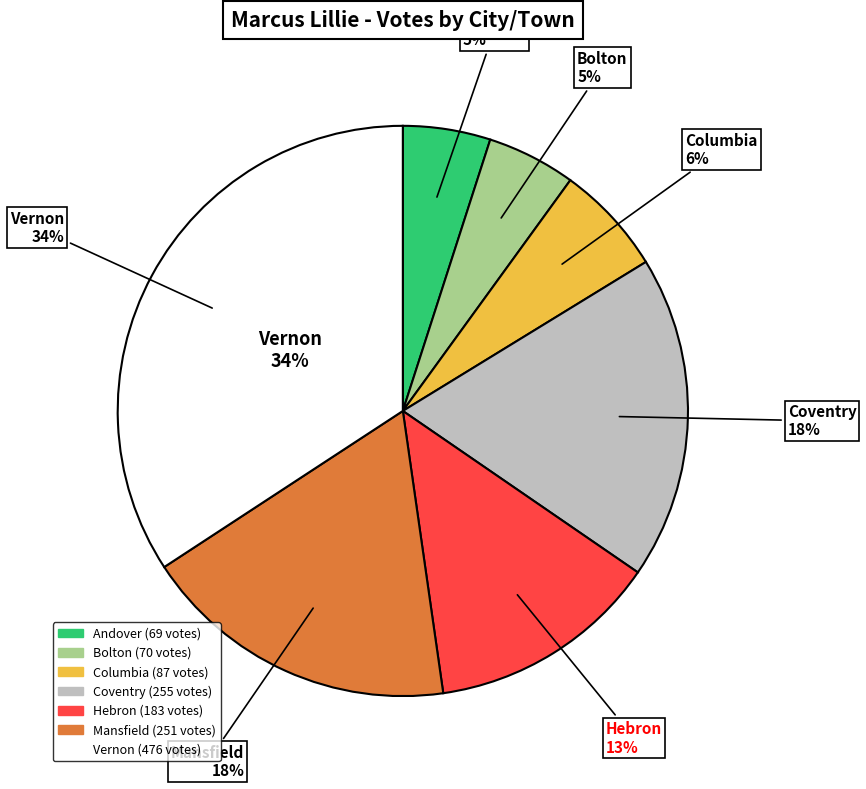

How many slices are in this pie chart?

7